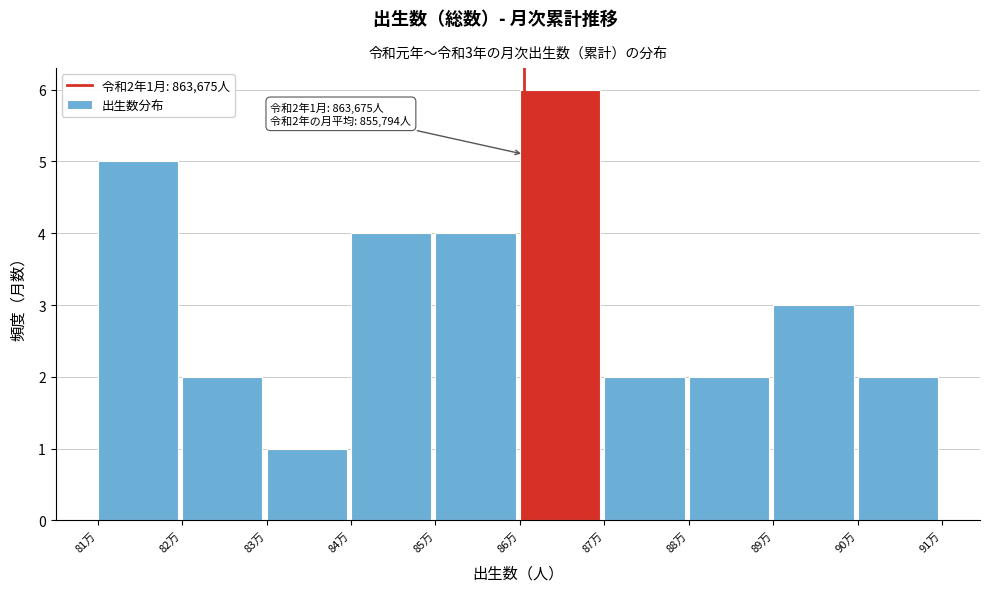

Reading right to left, list all the values displayed in this chart.

2	3	2	2	6	4	4	1	2	5